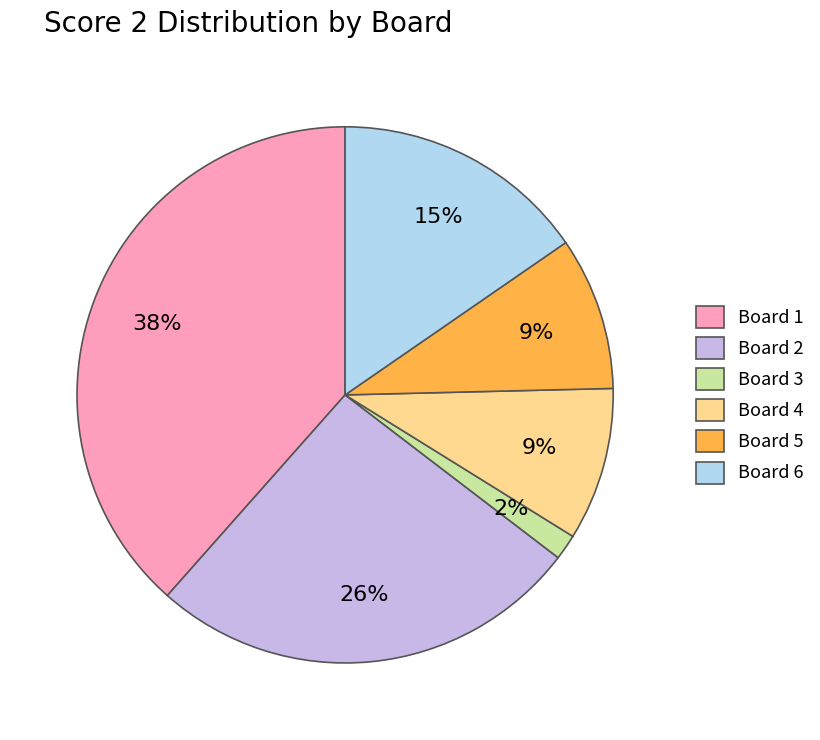

Count the number of slices in the pie.

6